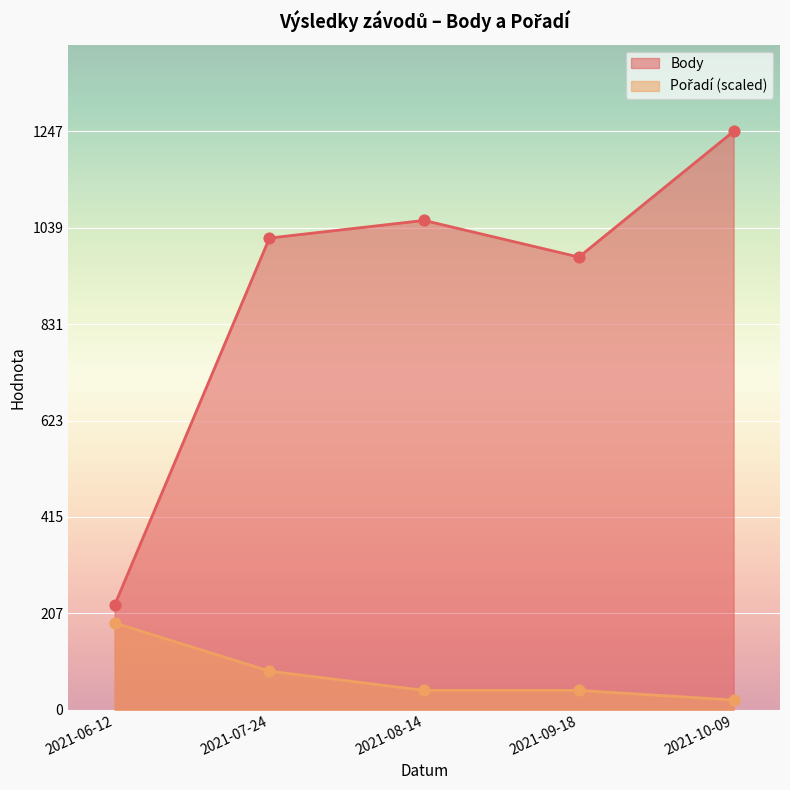

Is the value of Pořadí at 2021-07-24 greater than the value of Body at 2021-07-24?

No